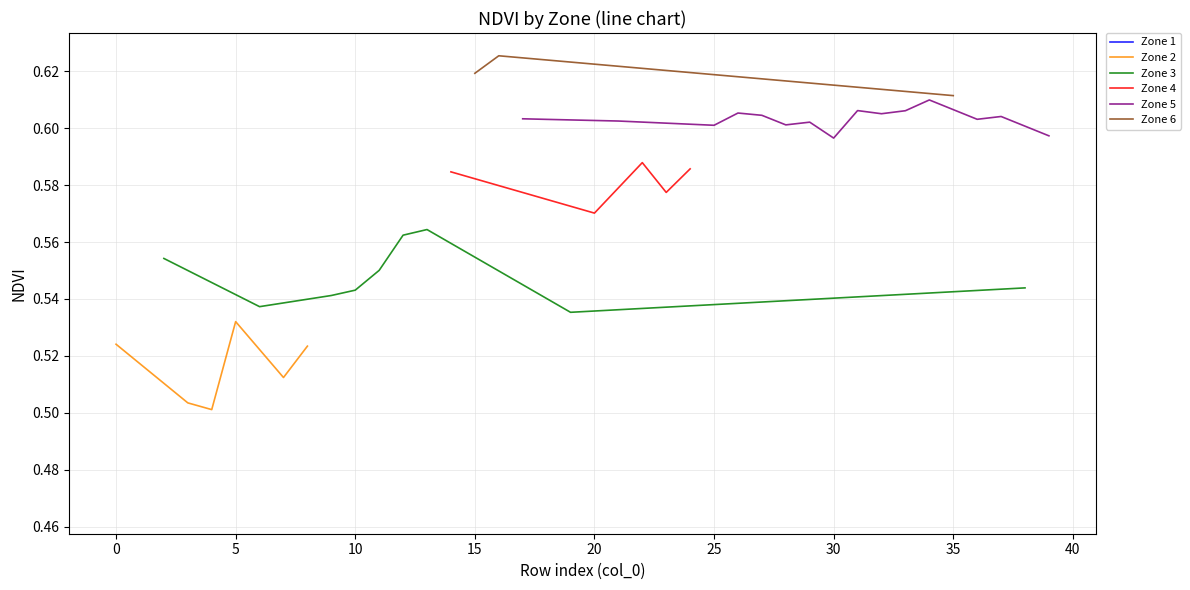

How many series are shown in this chart?

6